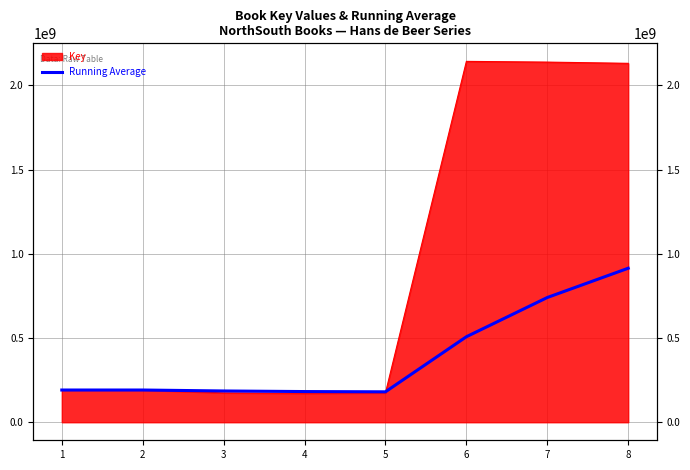

What is the difference between the values at 2 and 1?

562.5